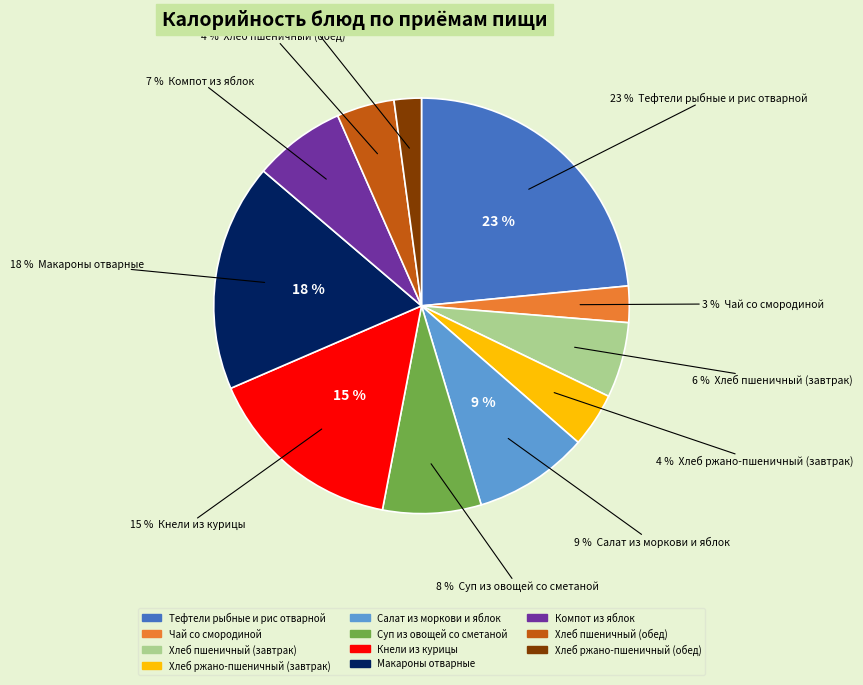

Rank the categories by value from highest to lowest.

Тефтели рыбные и рис отварной, Макароны отварные, Кнели из курицы, Салат из моркови и яблок, Суп из овощей со сметаной, Компот из яблок, Хлеб пшеничный (завтрак), Хлеб пшеничный (обед), Хлеб ржано-пшеничный (завтрак), Чай со смородиной, Хлеб ржано-пшеничный (обед)